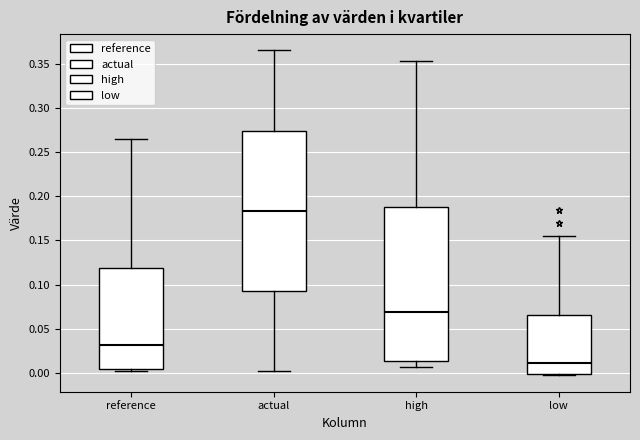

Reading left to right, read every box against the y-axis: the position of its median line, the range the box covers, and the ends of its whiskers. The values are not printed on the chart, so give them approximately, as read against the axis.

reference: median 0.030, box 0.005 to 0.120, whiskers 0.000 to 0.265
actual: median 0.185, box 0.095 to 0.275, whiskers 0.000 to 0.365
high: median 0.070, box 0.015 to 0.190, whiskers 0.005 to 0.355
low: median 0.010, box 0.000 to 0.065, whiskers -0.005 to 0.155